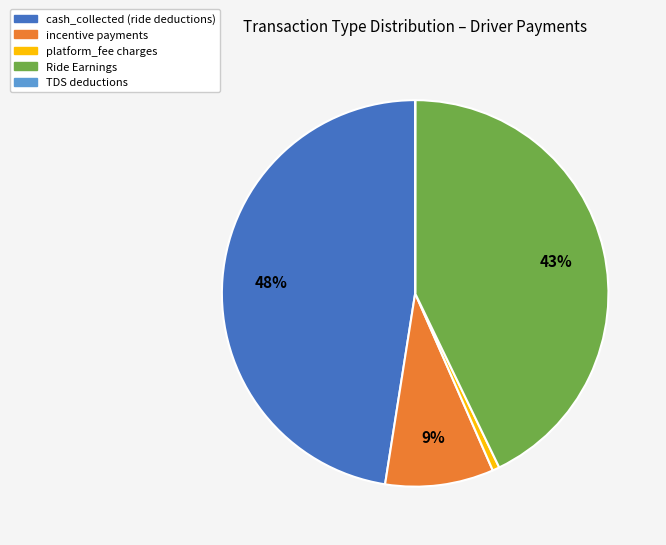

Which slice is the largest?

cash_collected